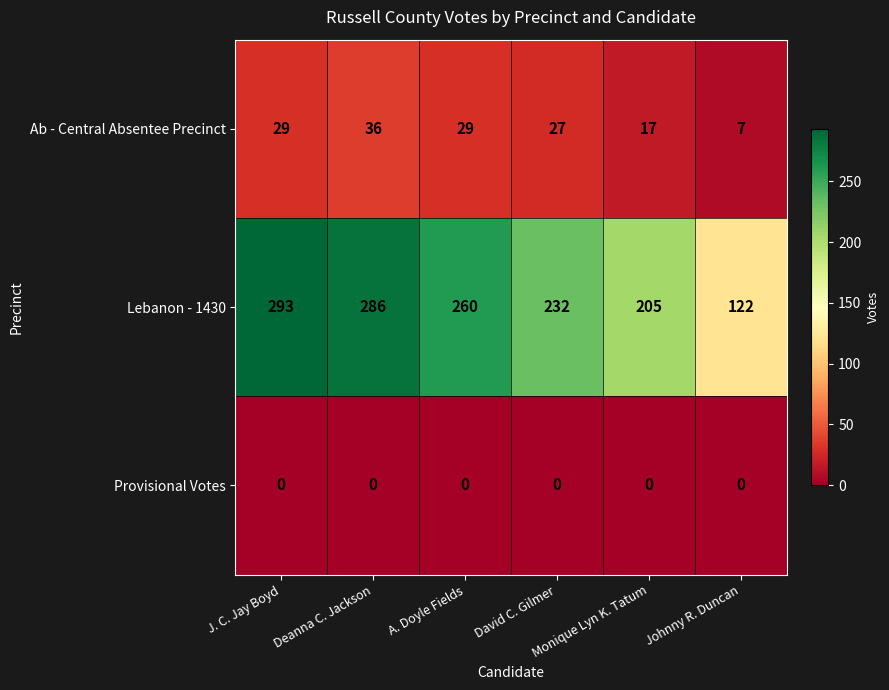

What is the difference between the maximum and minimum values in the Ab - Central Absentee Precinct series?

29